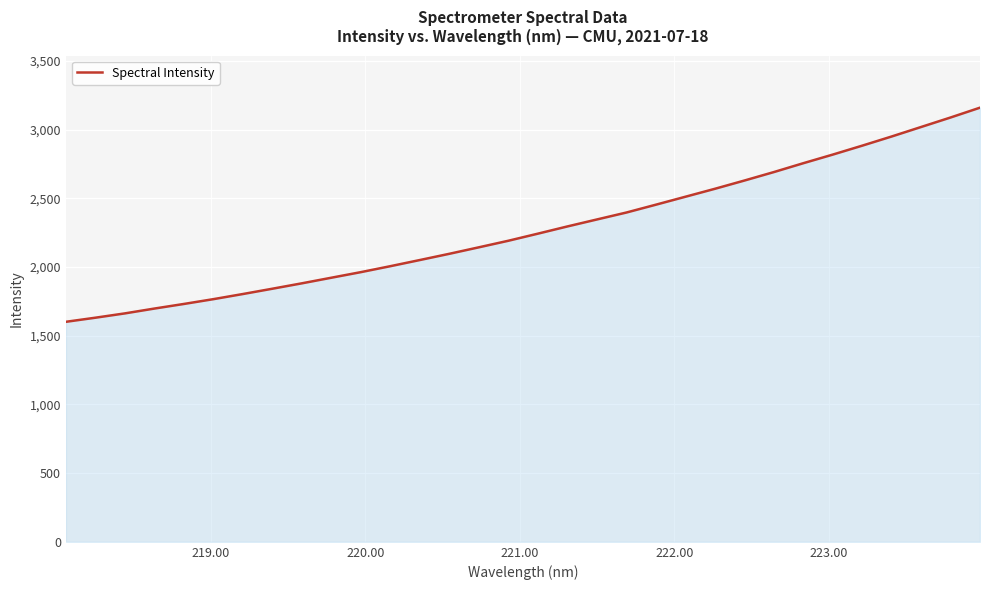

What is the maximum value shown in the chart?

3160.1